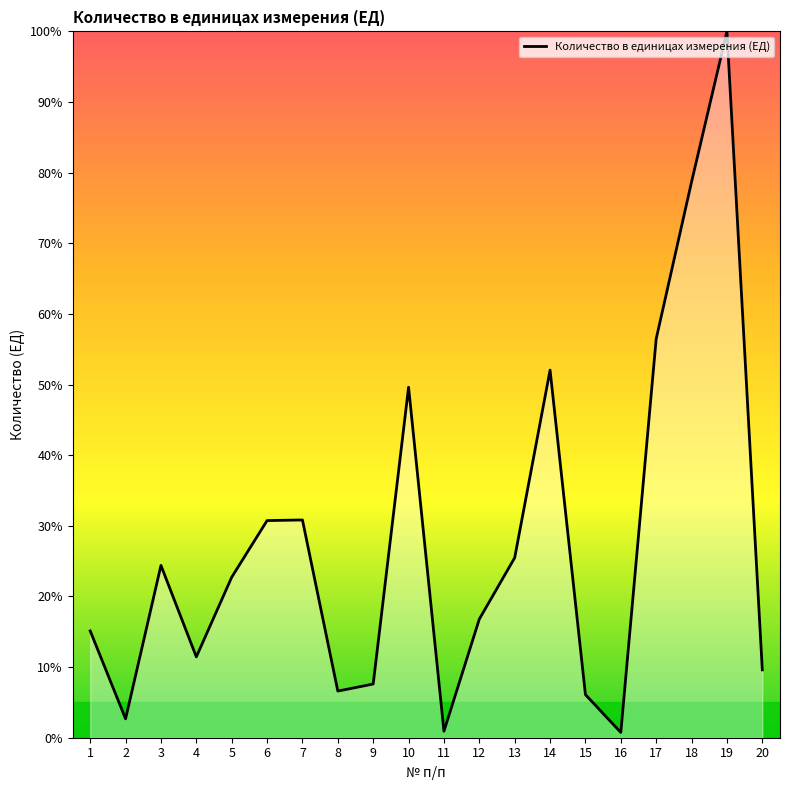

Which has a higher value, 4 or 18?

18